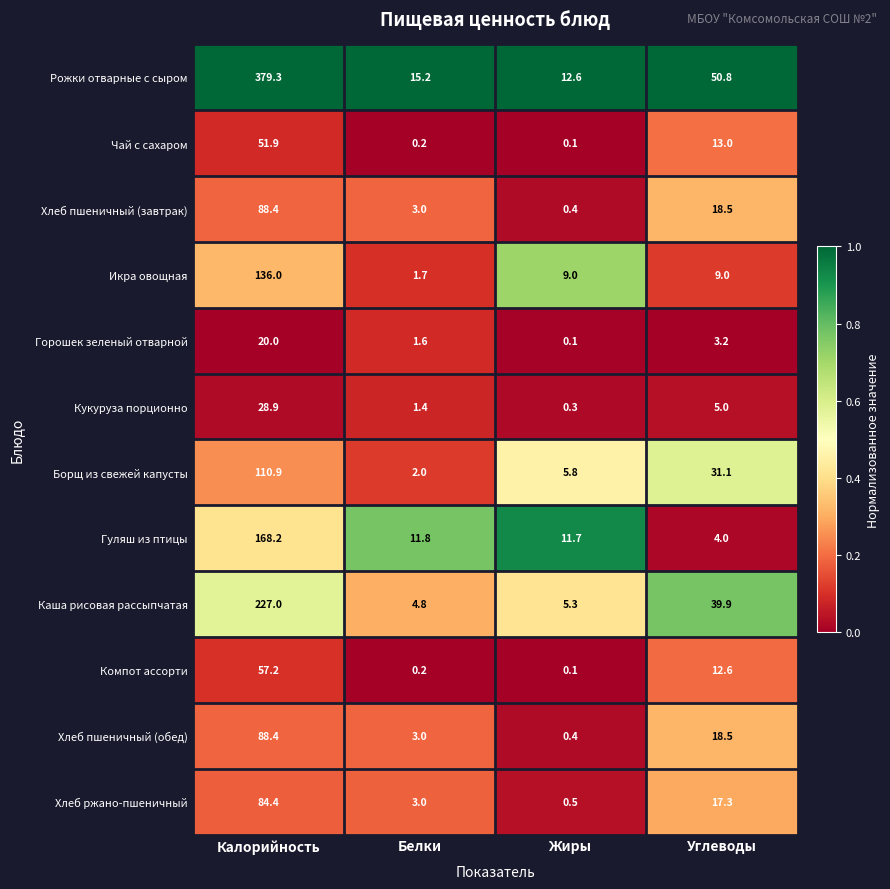

Which series has the largest total across all categories?

Рожки отварные с сыром